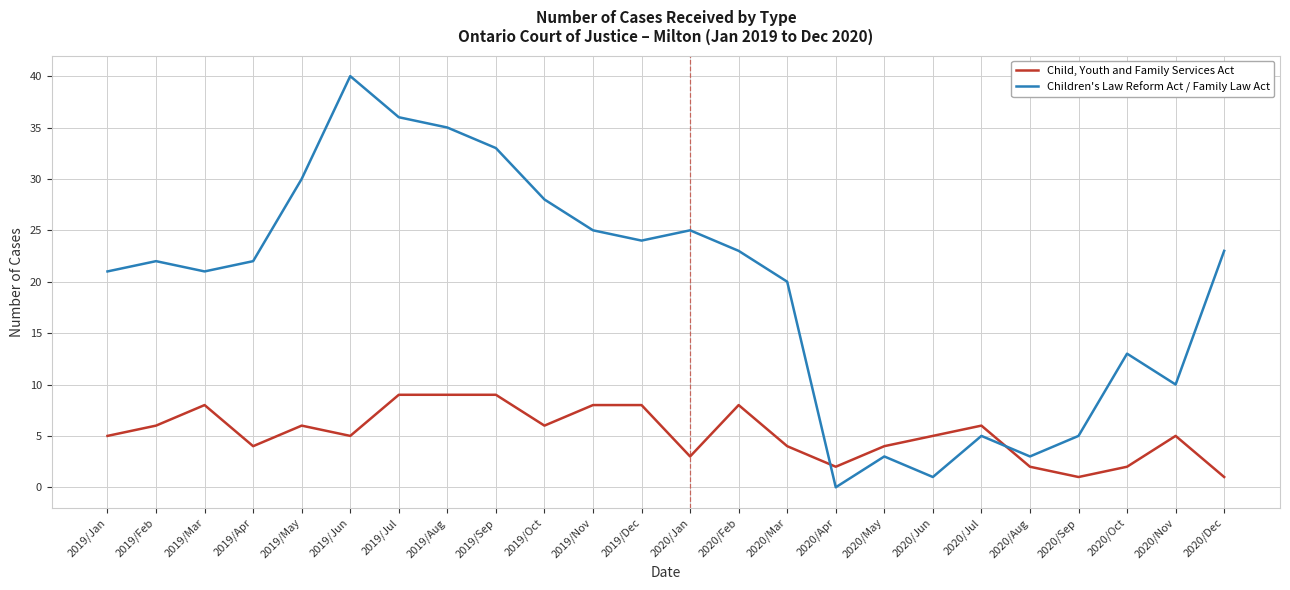

List the series in order of their peak value, lowest first.

Child, Youth and Family Services Act, Children's Law Reform Act / Family Law Act